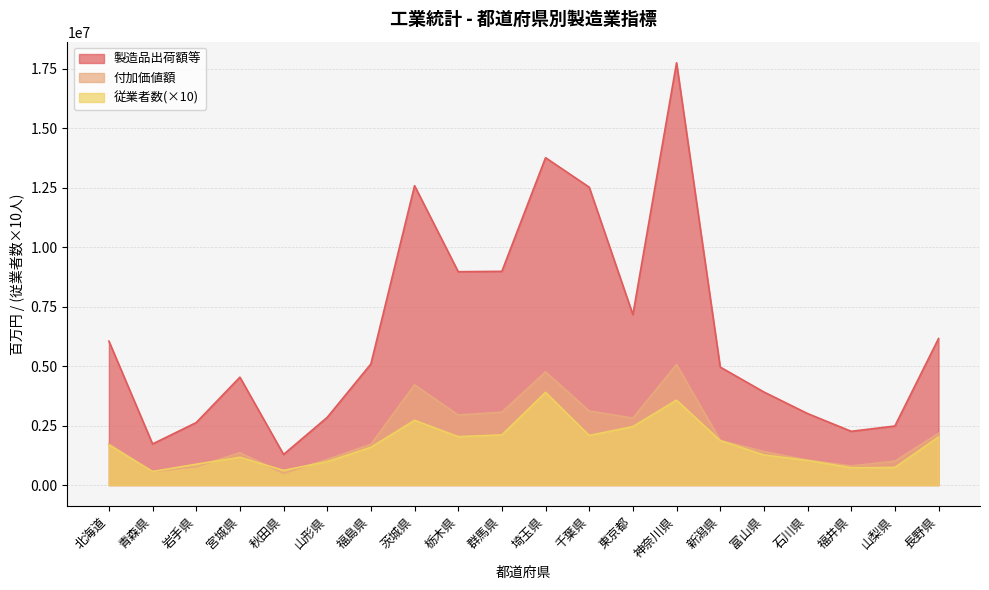

What is the label of the 1st point from the right?

長野県